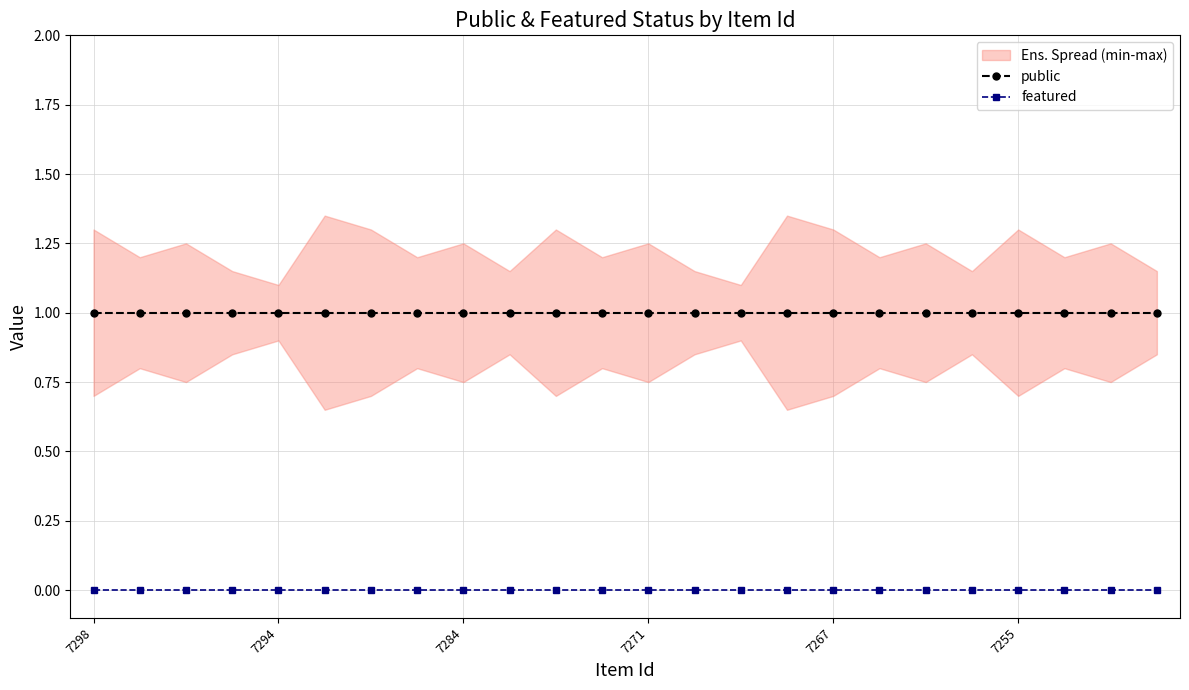

At which category does the chart reach its minimum across all series?

7298